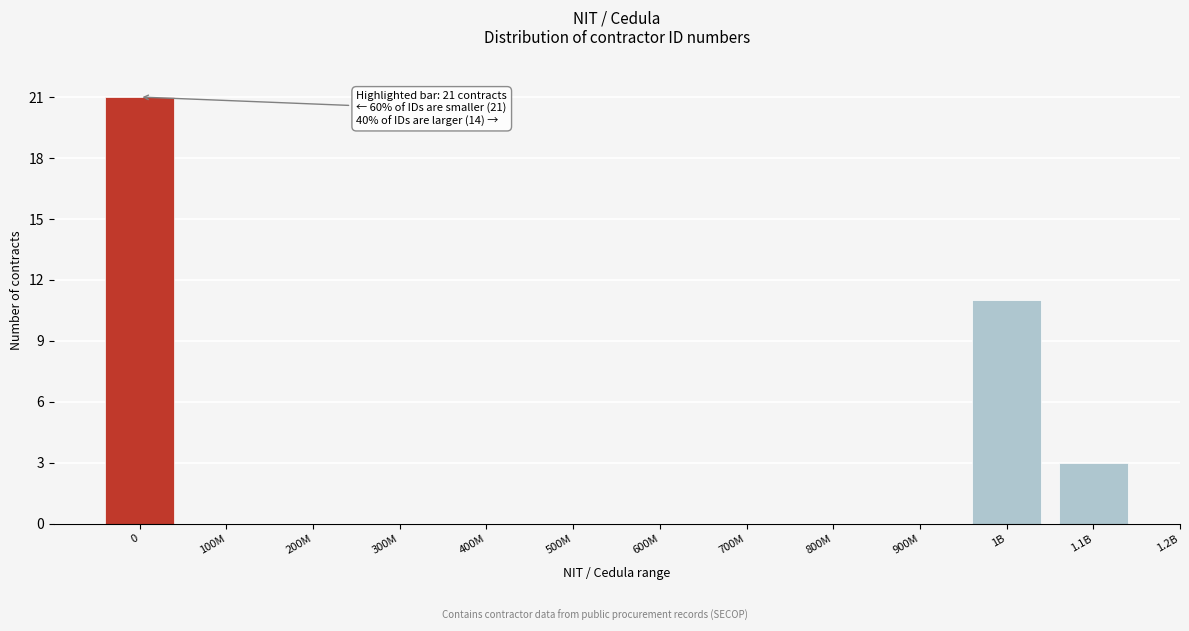

Reading left to right, list all the values displayed in this chart.

0=21	100M=0	200M=0	300M=0	400M=0	500M=0	600M=0	700M=0	800M=0	900M=0	1B=11	1.1B=3